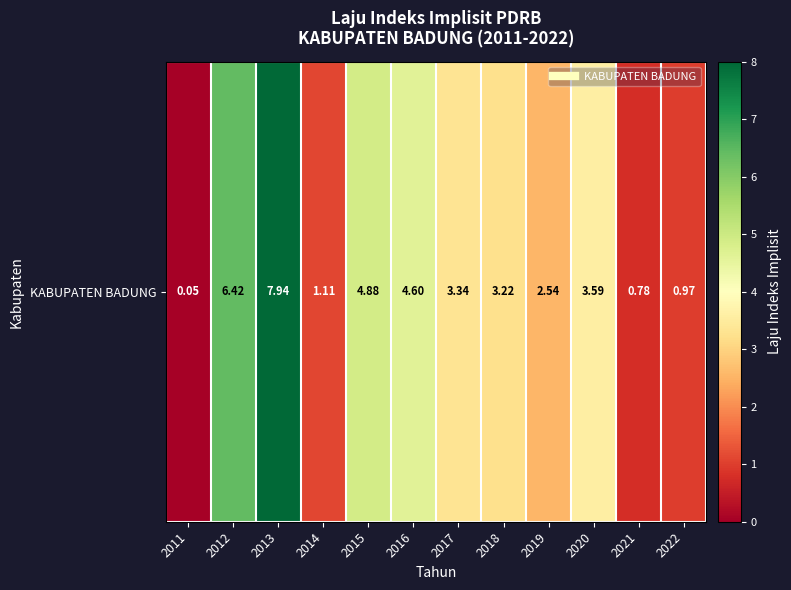

Which has a higher value, 2021 or 2019?

2019